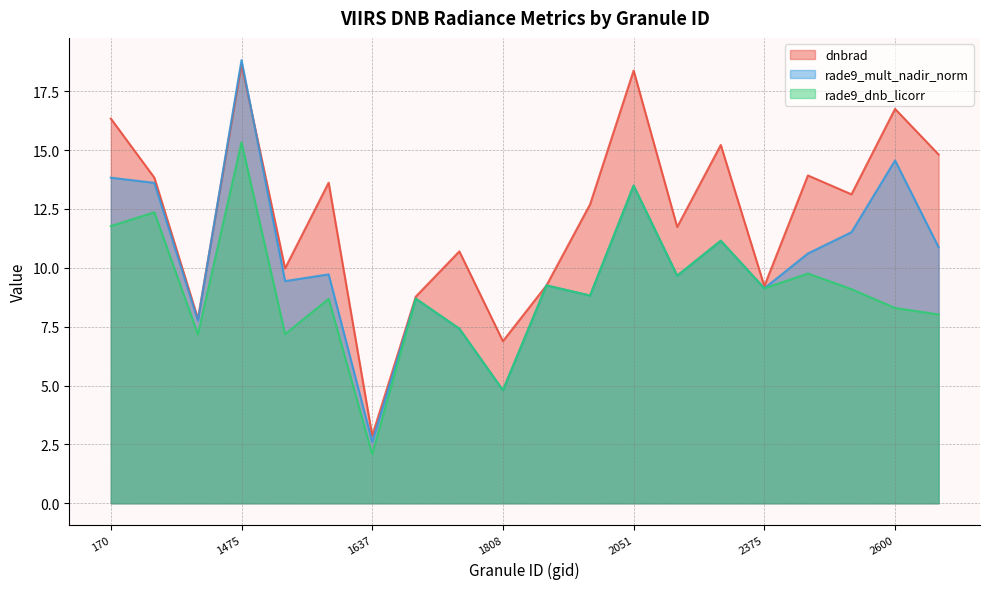

Reading left to right, extract all data points from this chart.

dnbrad: 16.3	13.8	7.8	18.6	10.0	13.6	2.9	8.8	10.7	6.9	9.3	12.7	18.4	11.7	15.2	9.2	13.9	13.1	16.7	14.8
rade9_mult_nadir_norm: 13.8	13.6	7.8	18.8	9.4	9.7	2.6	8.7	7.4	4.8	9.3	8.8	13.5	9.7	11.1	9.1	10.6	11.5	14.6	10.9
rade9_dnb_licorr: 11.8	12.4	7.2	15.3	7.2	8.7	2.1	8.7	7.4	4.8	9.3	8.8	13.5	9.7	11.1	9.1	9.8	9.1	8.3	8.0